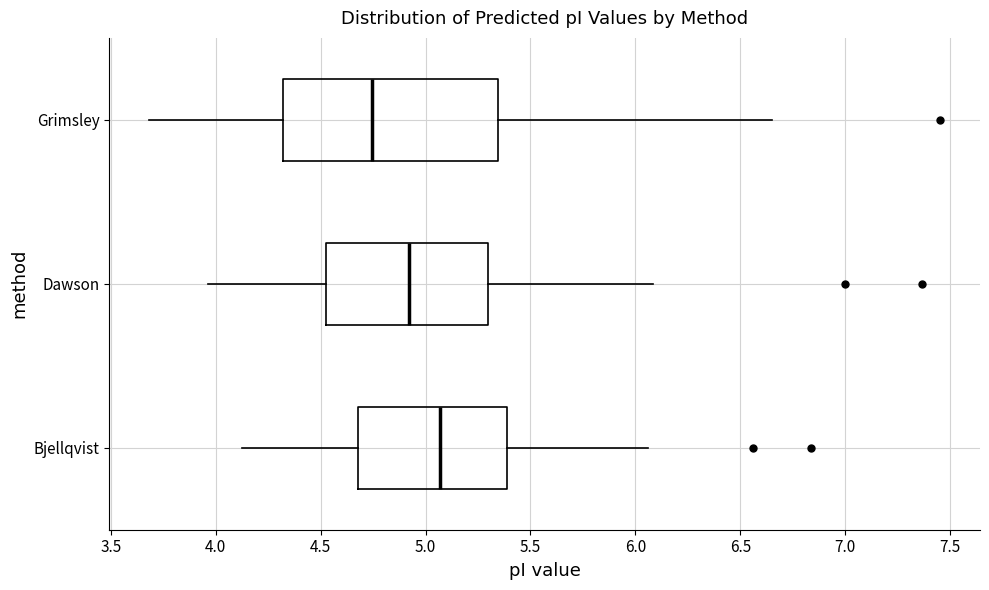

Comparing the boxes themselves (not the whiskers), which one is the widest?

Grimsley